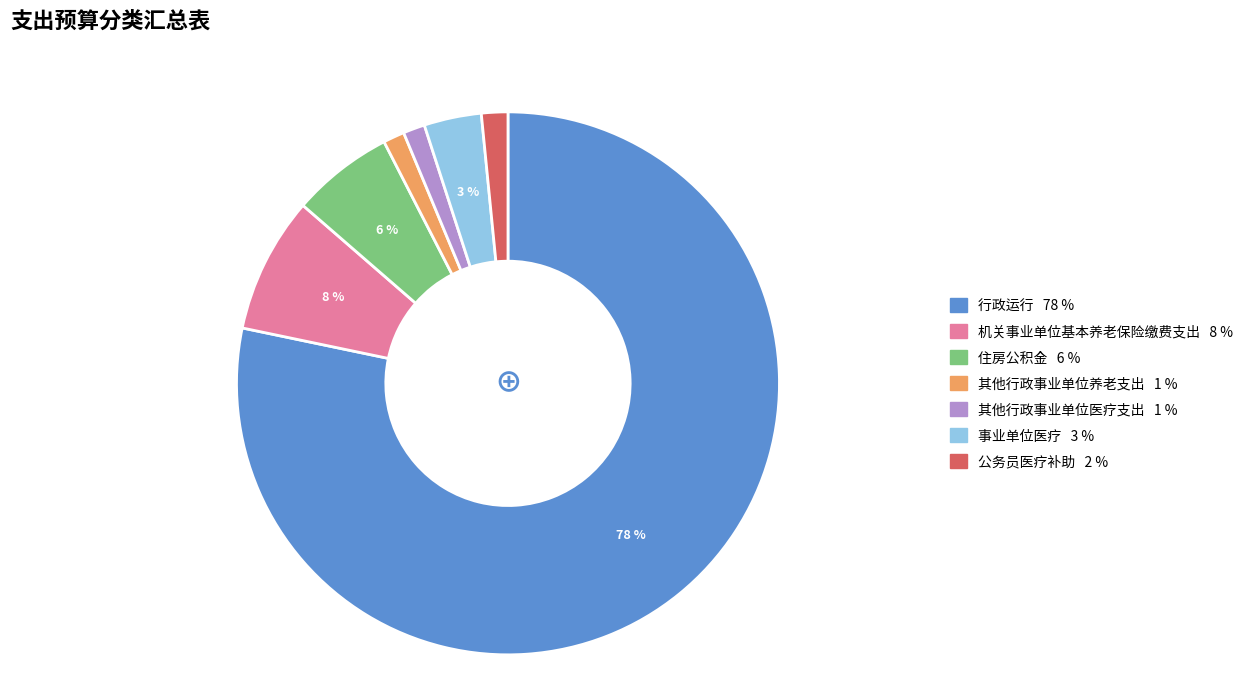

Which category accounts for the majority?

行政运行